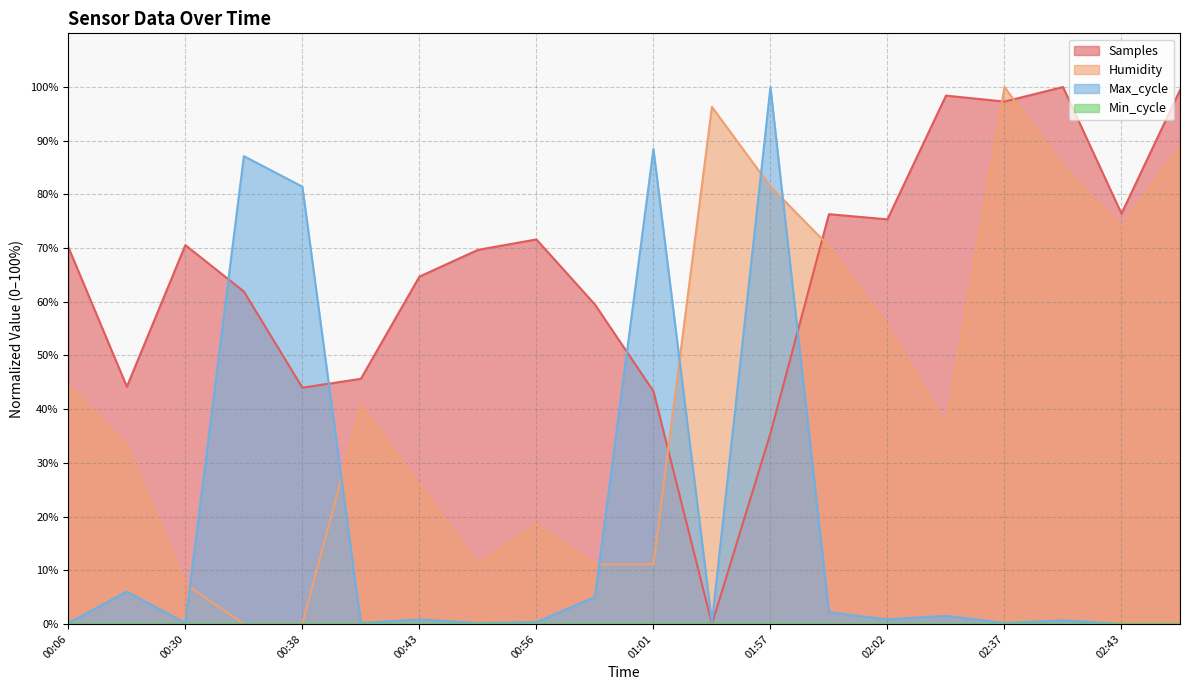

In Max_cycle, how many points are higher than both neighbors (excluding endpoints)?

7